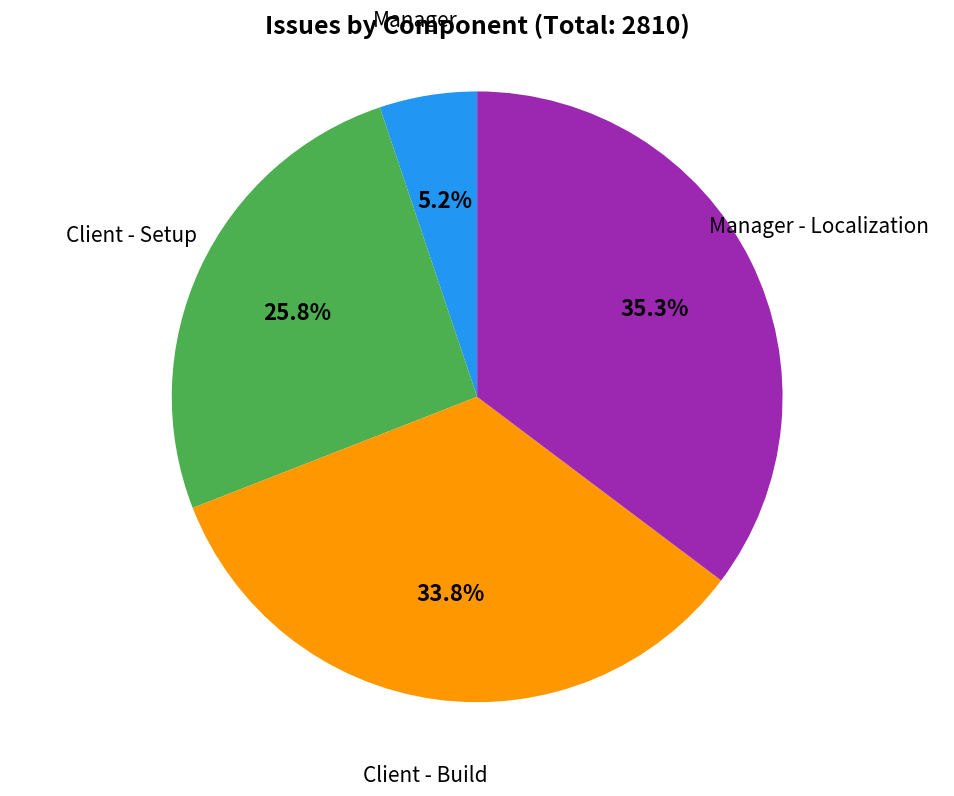

Does any single category account for the majority?

No